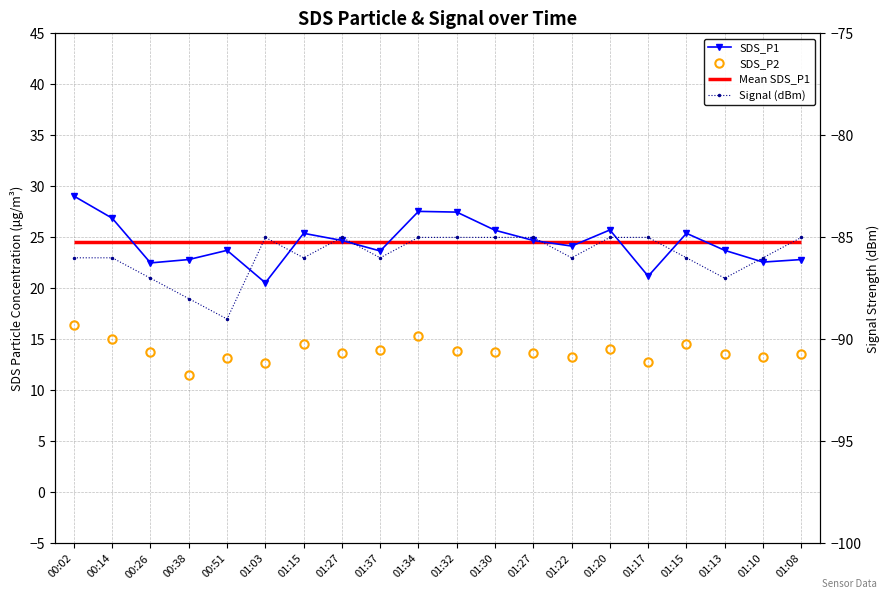

What is the label of the 2nd point from the right?

01:10